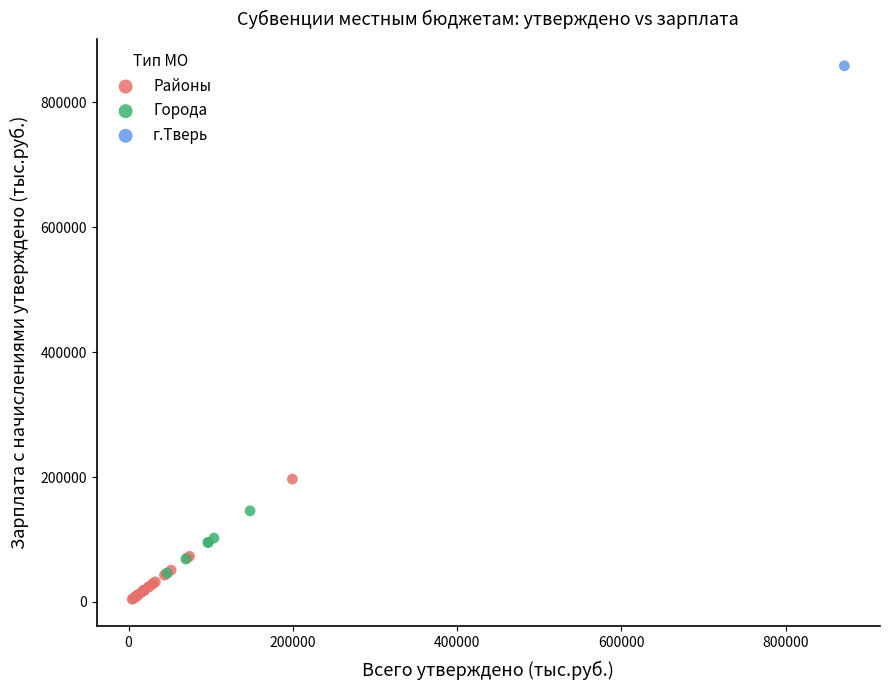

What are all the series names shown in the legend?

Районы, Города, г.Тверь